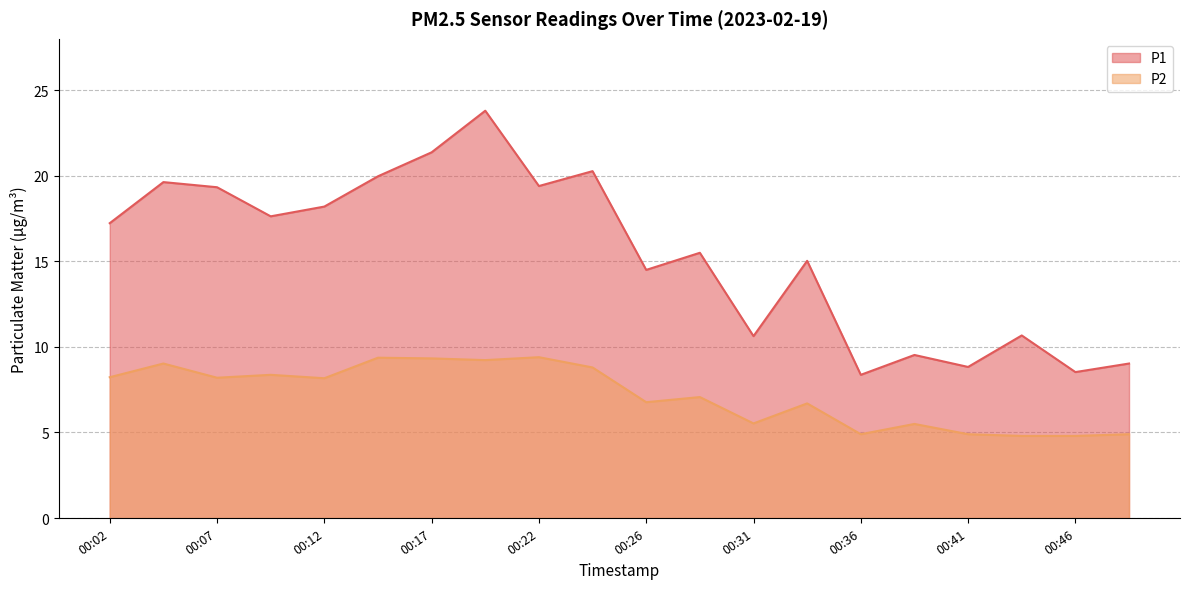

Where does the P1 series first go above 17?

00:02